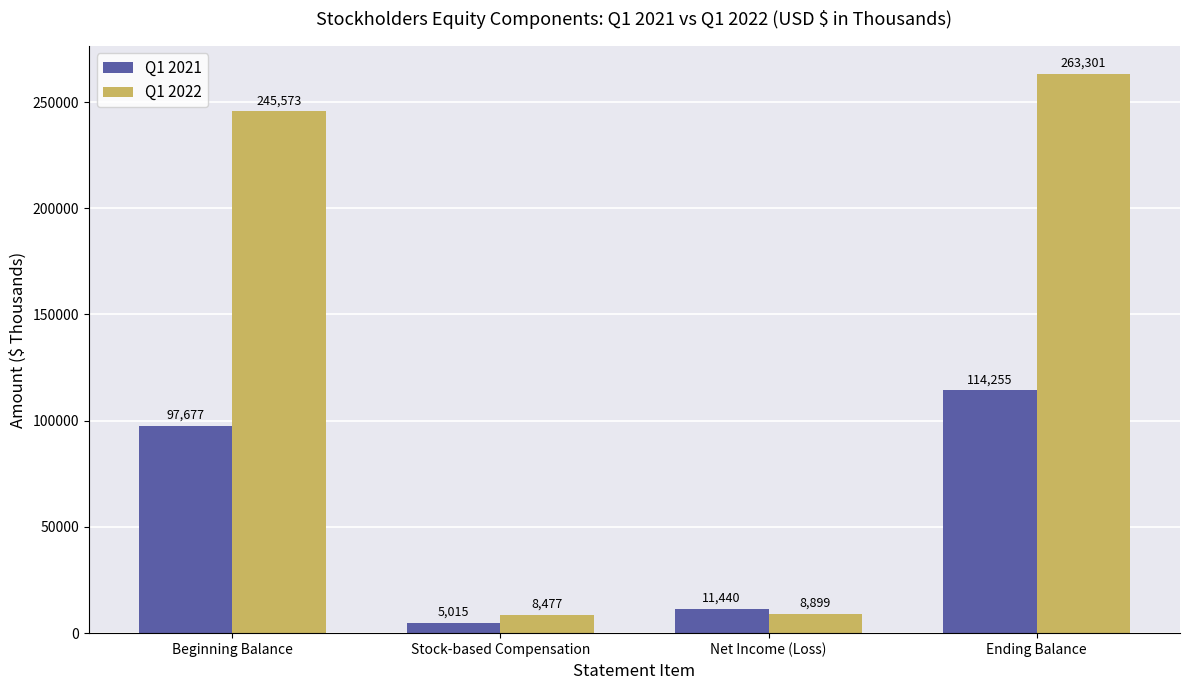

What is the label of the 4th bar from the left?

Ending Balance